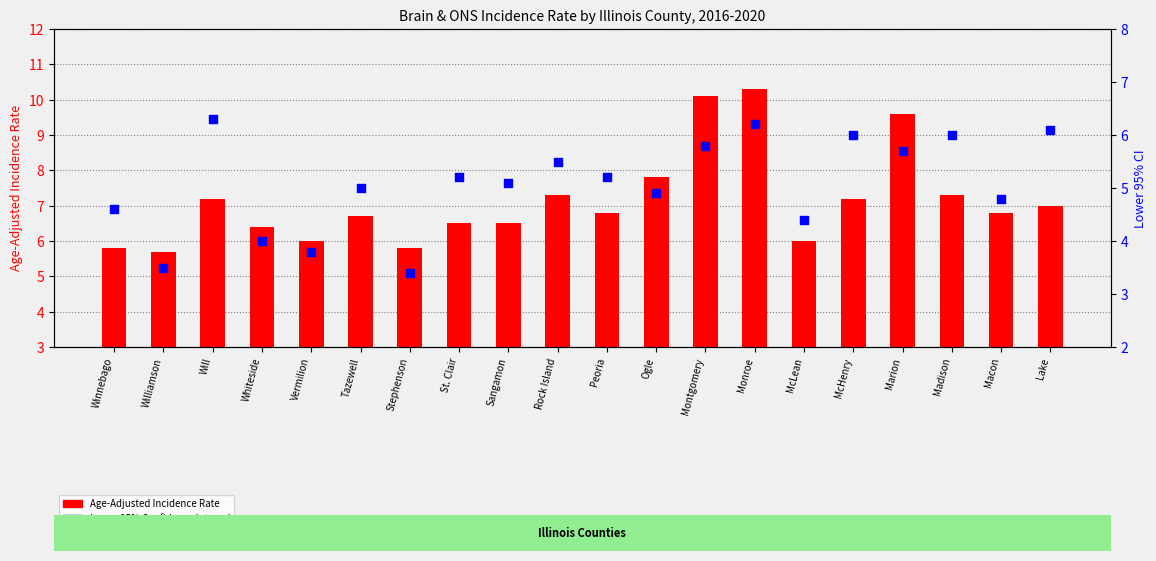

At which category is the sum across all series the highest?

Monroe